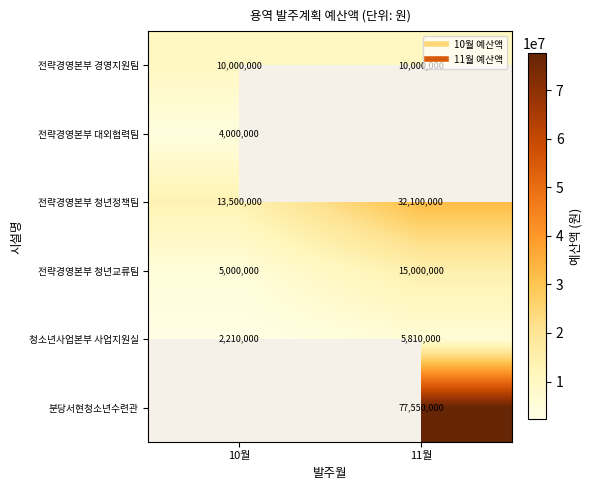

The 전략경영본부 청년교류팀 series shows 5000000.0 at 10월. True or false?

True